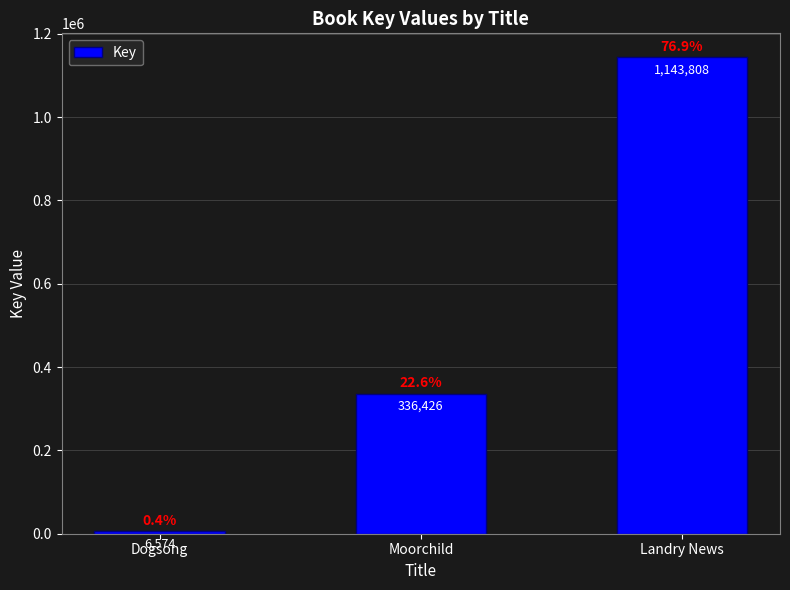

Reading left to right, transcribe all the data shown in this chart.

6574	336426	1143808